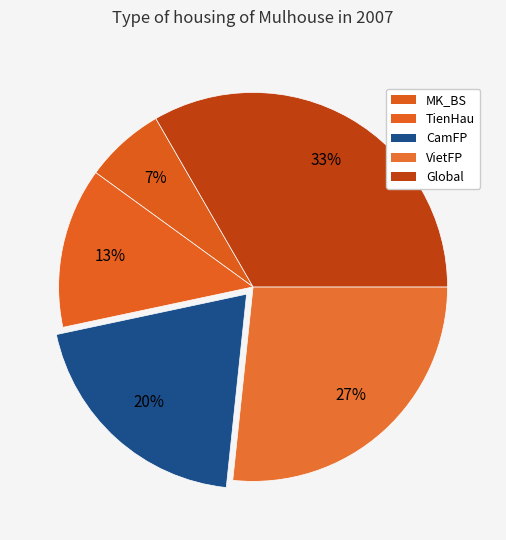

What portion of the pie excludes CamFP?

80.0%